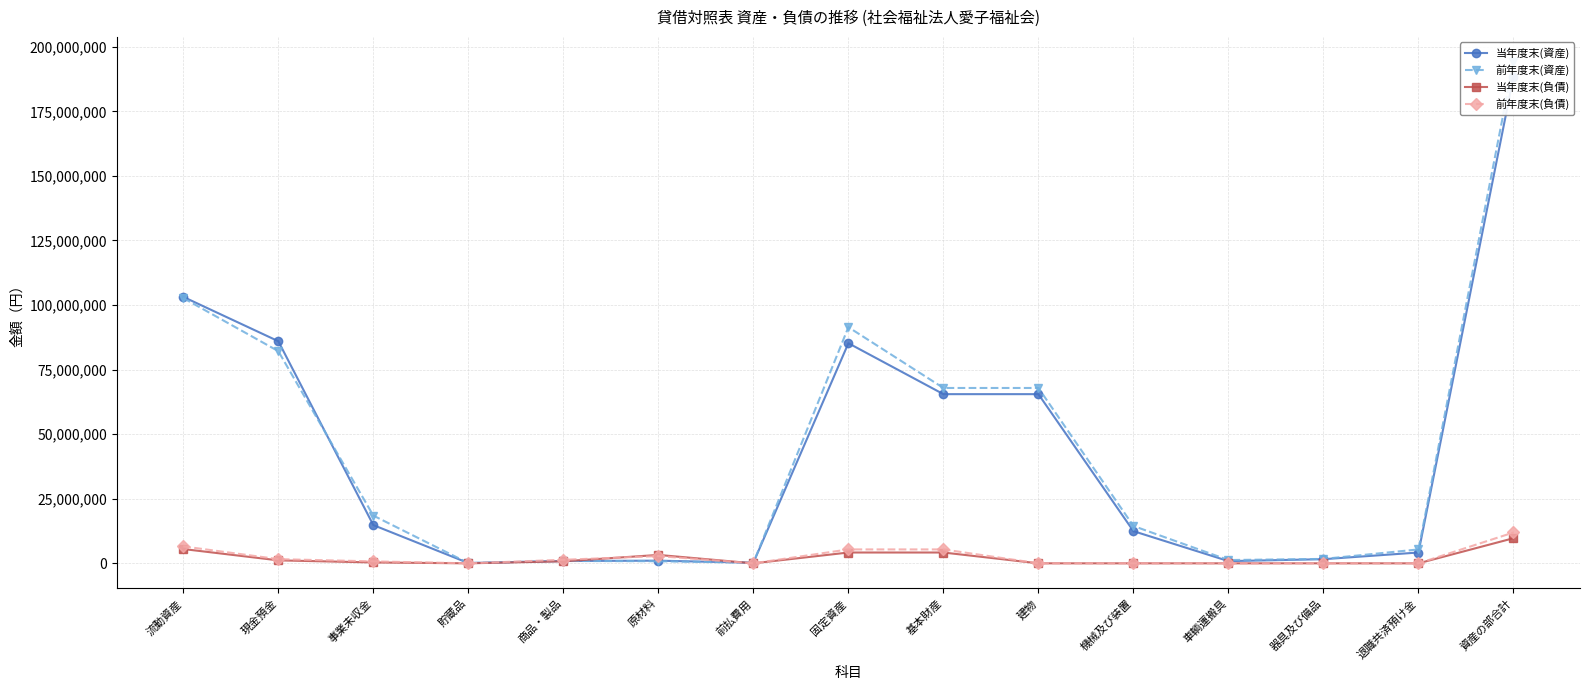

What is the difference between the highest and lowest values at 資産の部合計?

184384863